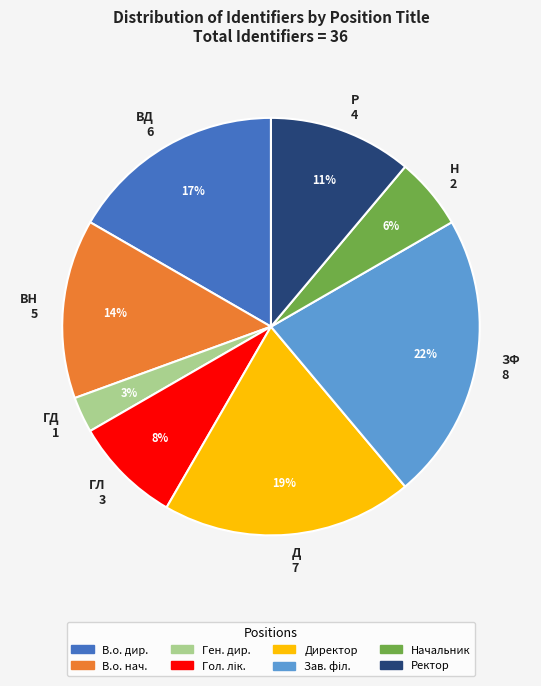

Is there any slice that represents more than half of the pie?

No